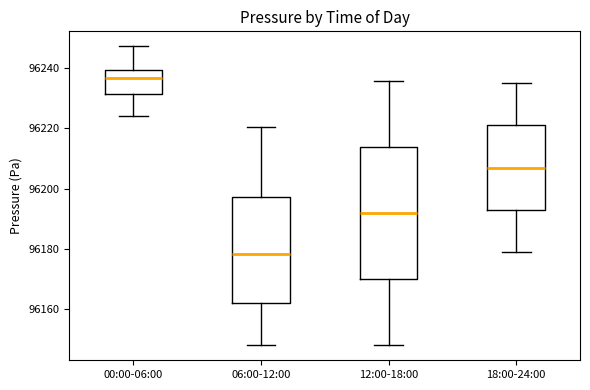

Comparing the boxes themselves (not the whiskers), which one is the tallest?

12:00-18:00